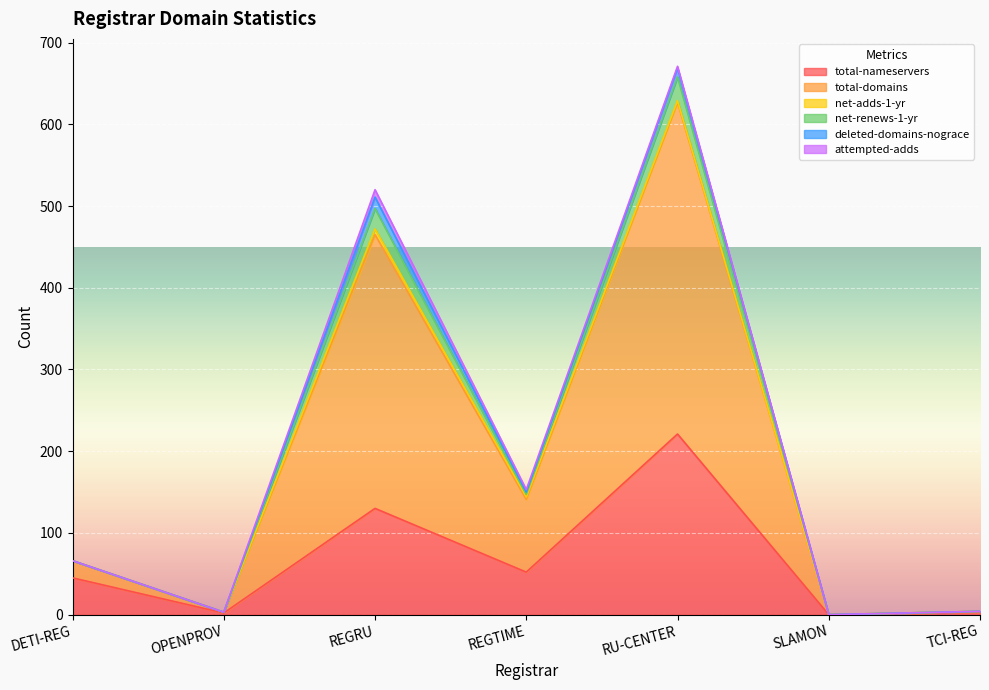

True or false: total-nameservers has a value of 52 at REGTIME.

True